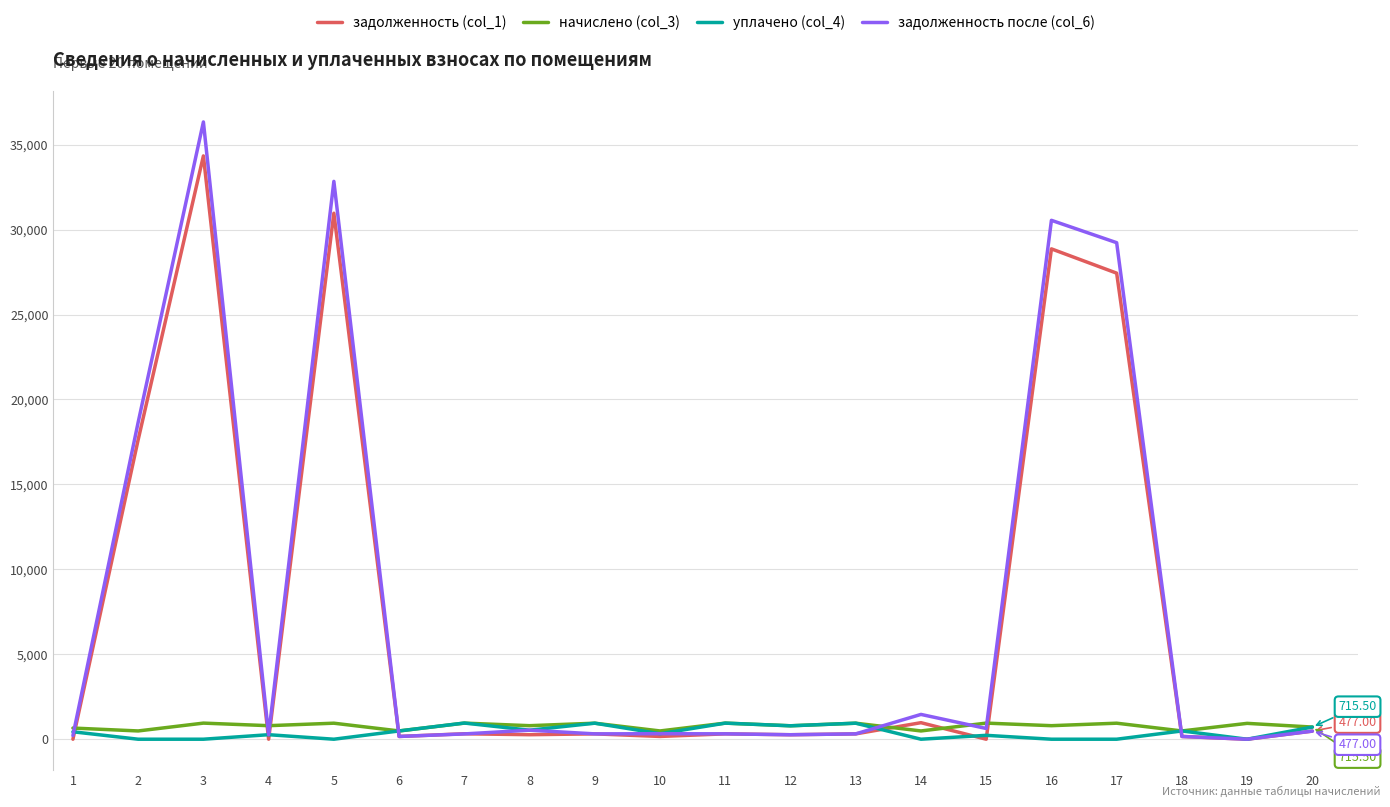

Which series has the largest range (max minus min)?

задолженность после (col_6)